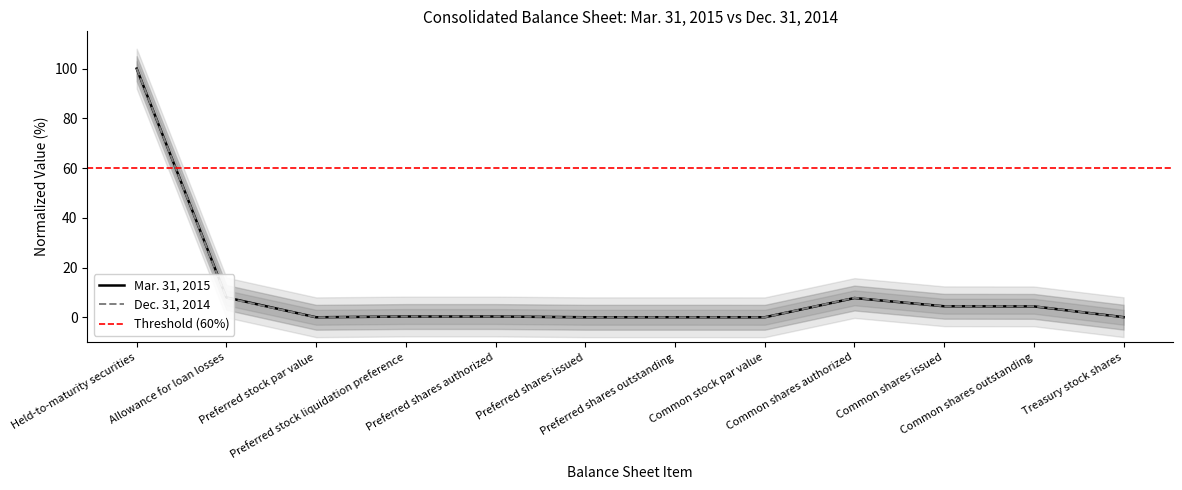

What is the label of the 4th point from the right?

Common shares authorized